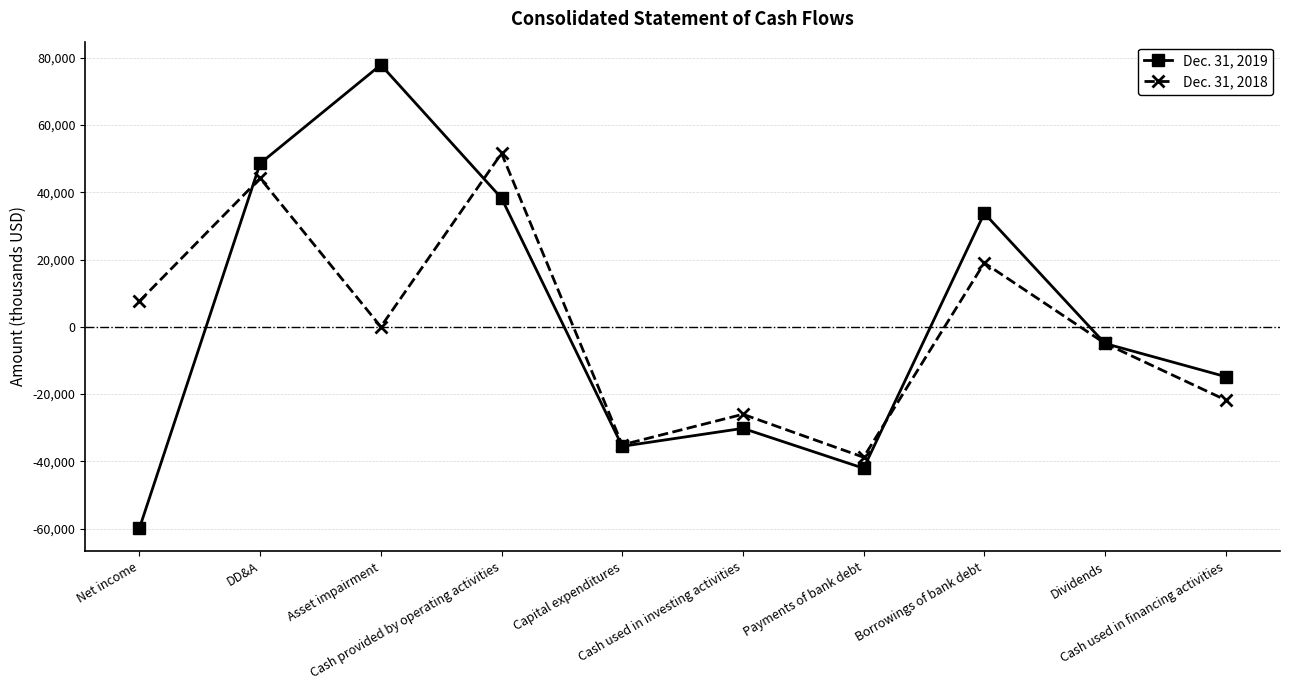

Which series has the widest spread of values?

Dec. 31, 2019